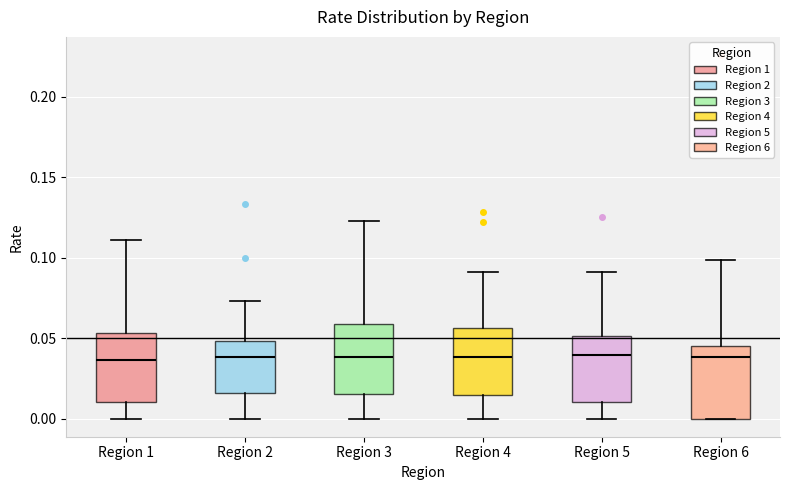

Reading left to right, transcribe this box plot: for each box, give where its median line is, the range the box spans, and where its two whiskers end, as read against the y-axis. The values are not printed on the chart, so give them approximately, as read against the axis.

Region 1: median 0.035, box 0.010 to 0.055, whiskers 0.000 to 0.110
Region 2: median 0.040, box 0.015 to 0.050, whiskers 0.000 to 0.075
Region 3: median 0.040, box 0.015 to 0.060, whiskers 0.000 to 0.125
Region 4: median 0.040, box 0.015 to 0.055, whiskers 0.000 to 0.090
Region 5: median 0.040, box 0.010 to 0.050, whiskers 0.000 to 0.090
Region 6: median 0.040, box 0.000 to 0.045, whiskers 0.000 to 0.100